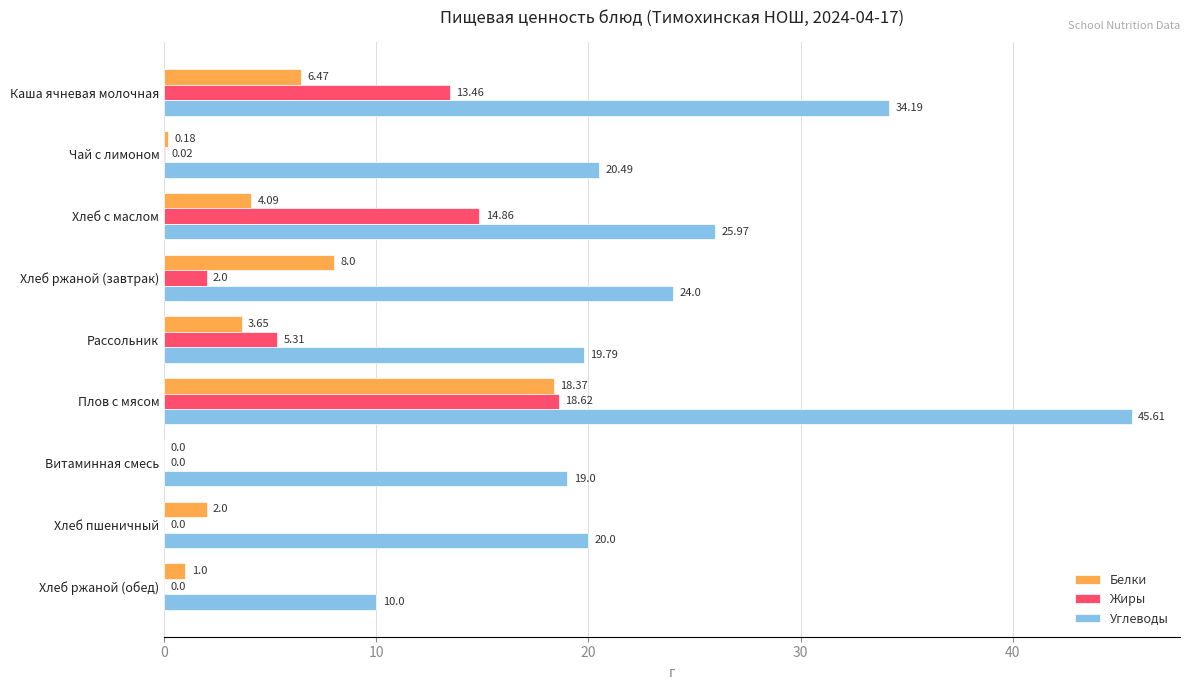

Between Хлеб с маслом and Витаминная смесь, which series saw the biggest shift?

Жиры